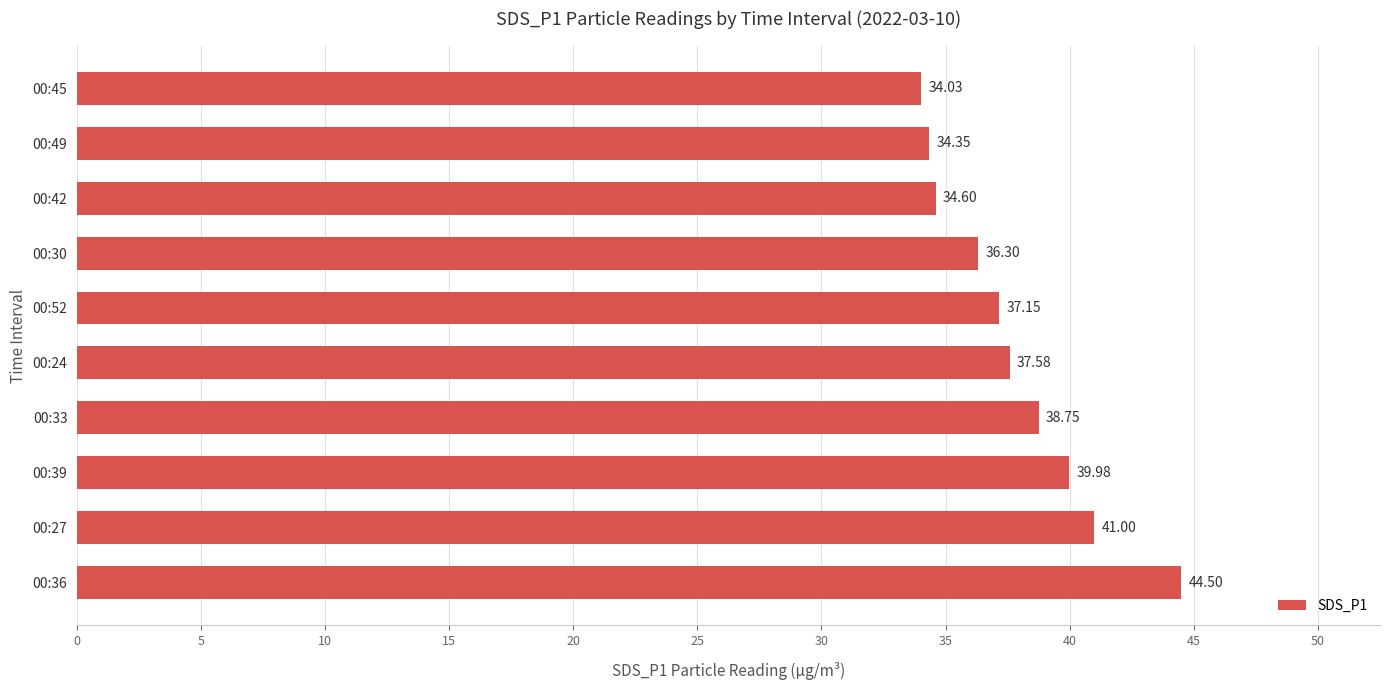

Between 00:33 and 00:36, which is larger?

00:36